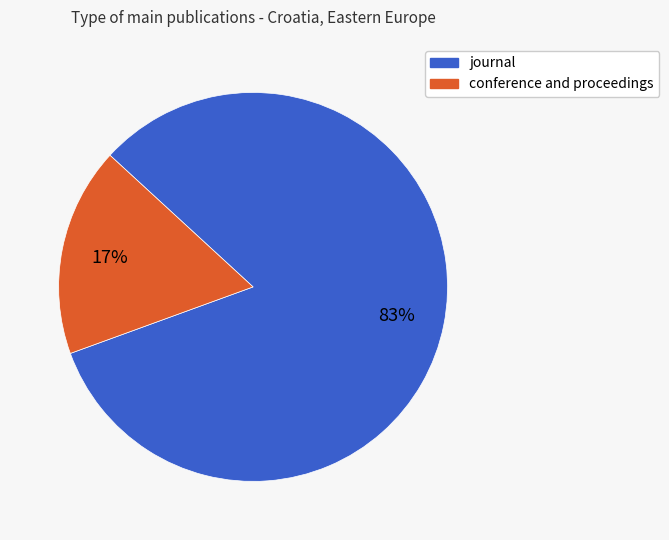

Is conference and proceedings the majority of the pie?

No